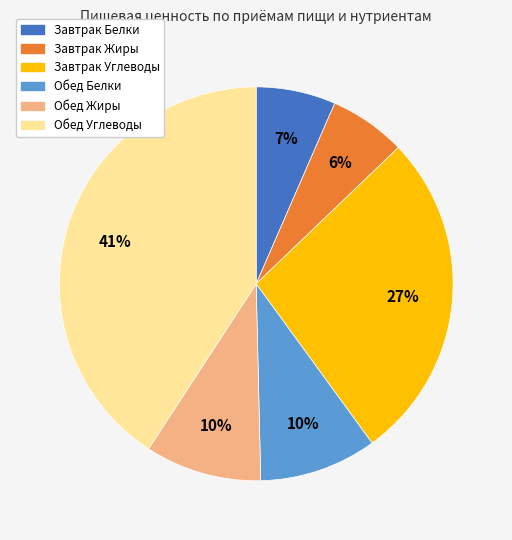

To the nearest percent, what is the difference between the largest and smallest slice percentages?

35%